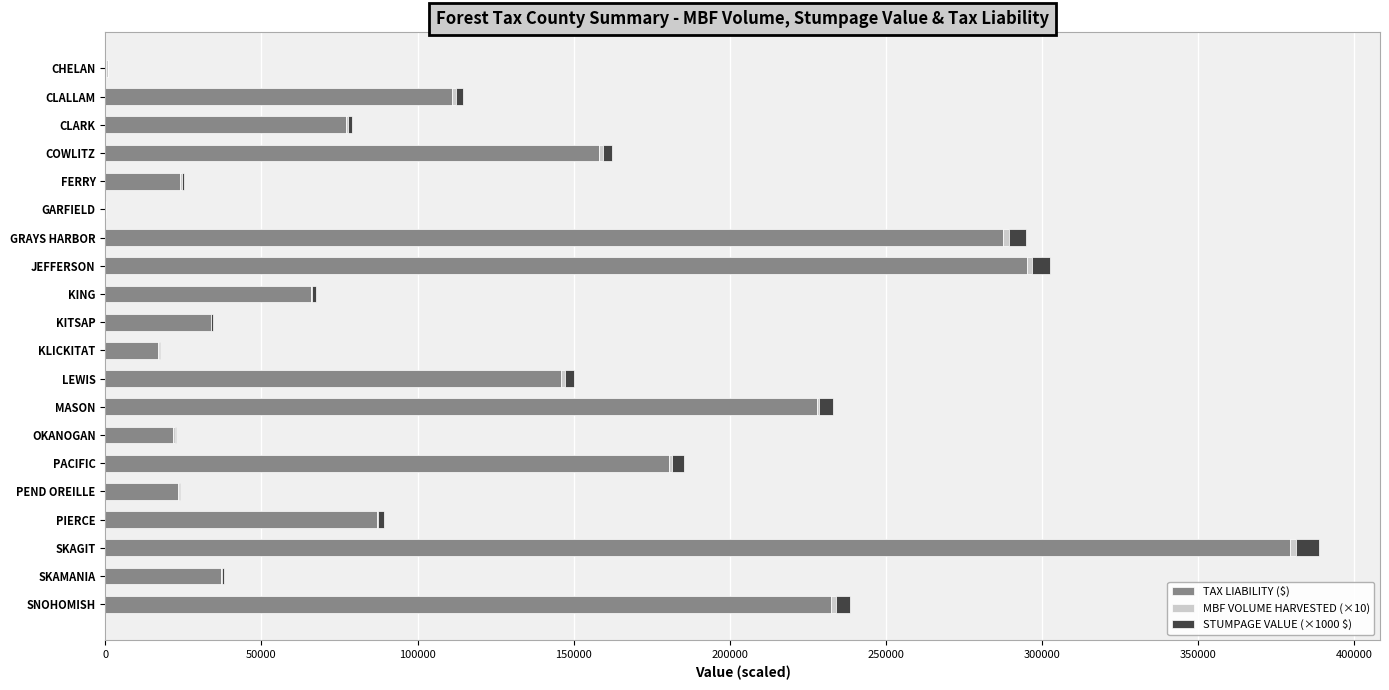

What is the sum of all TAX LIABILITY ($) values?

2404756.7